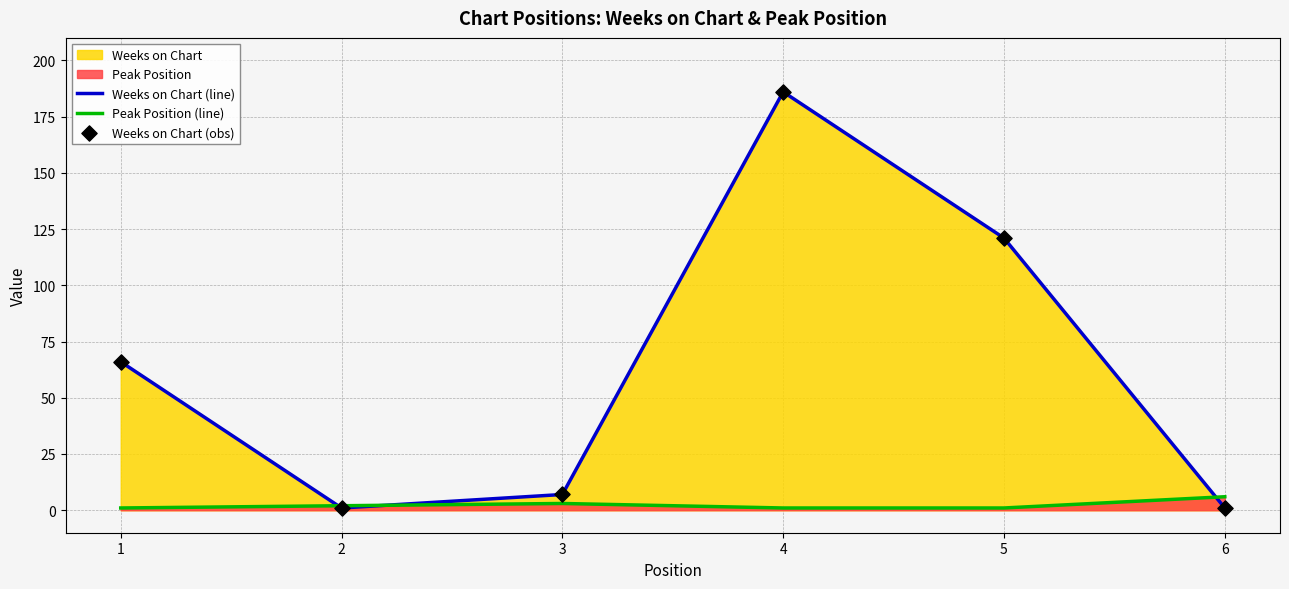

Which series has the largest total across all categories?

Weeks on Chart (line)